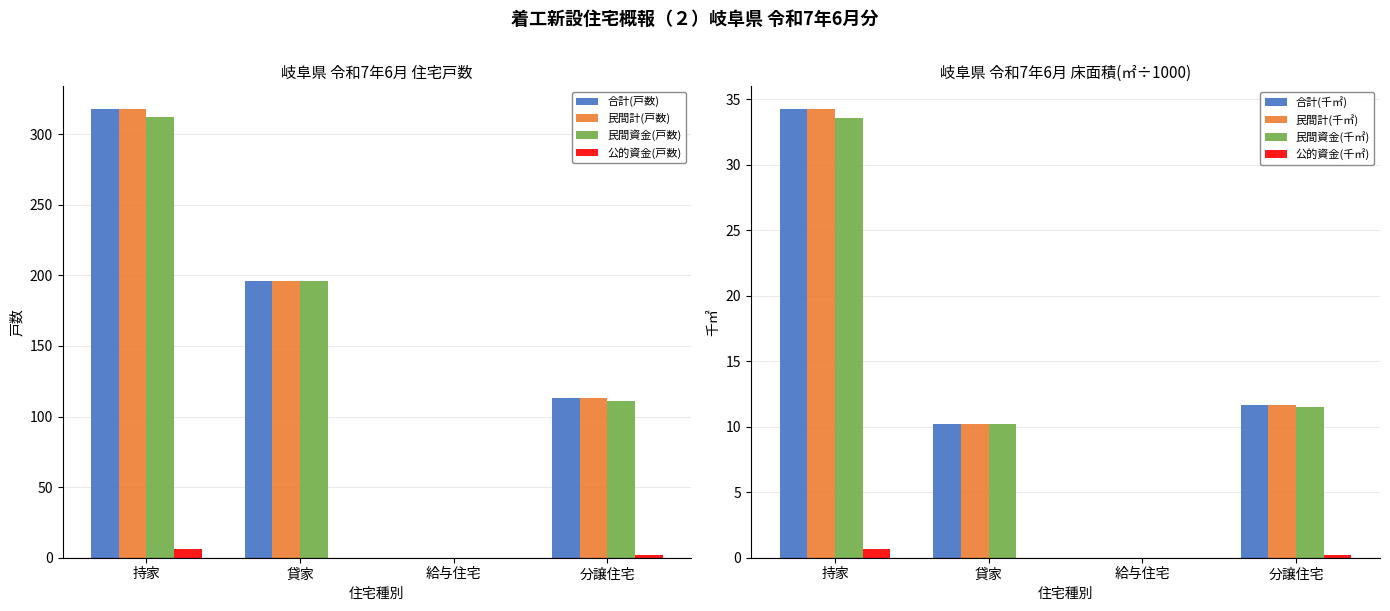

What is the label of the 4th bar from the right?

持家